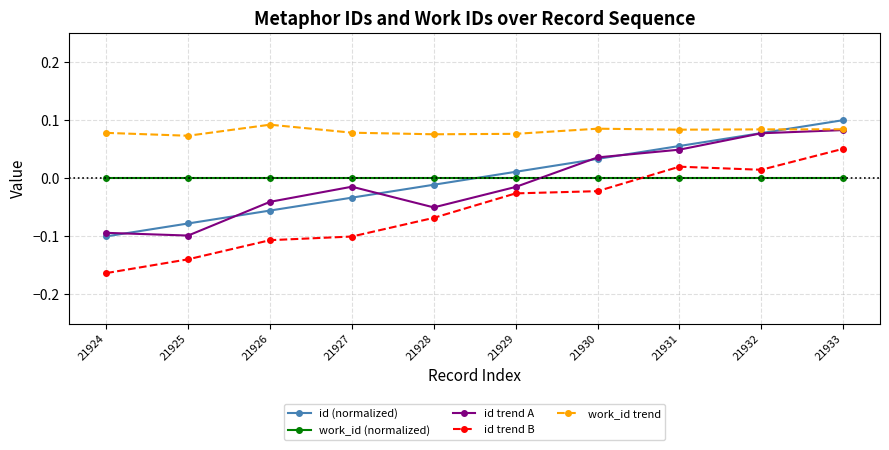

True or false: id trend A and id trend B intersect in this chart.

False